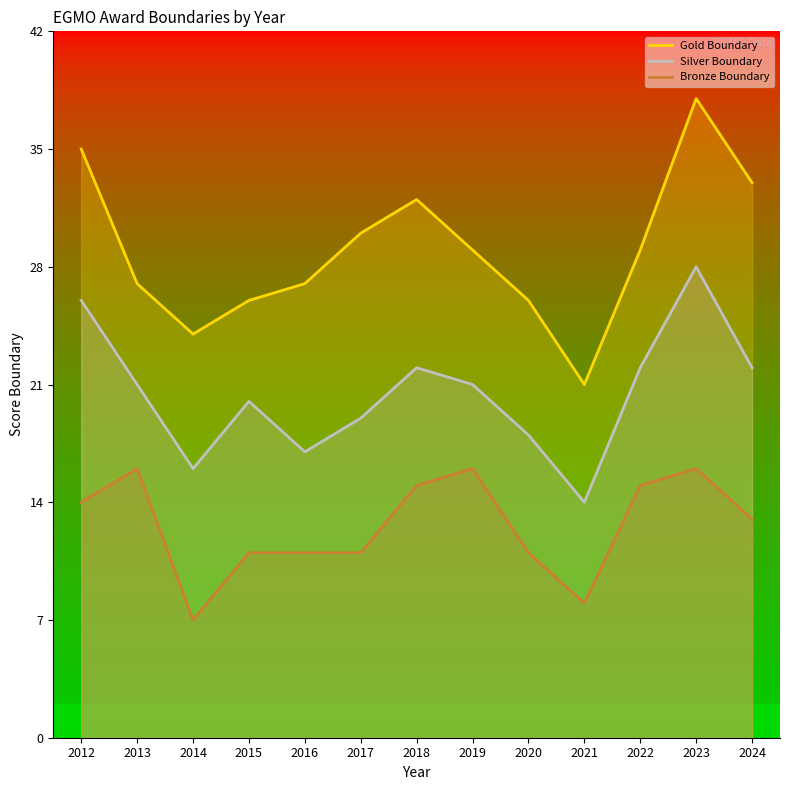

True or false: Gold Boundary and Silver Boundary intersect in this chart.

False